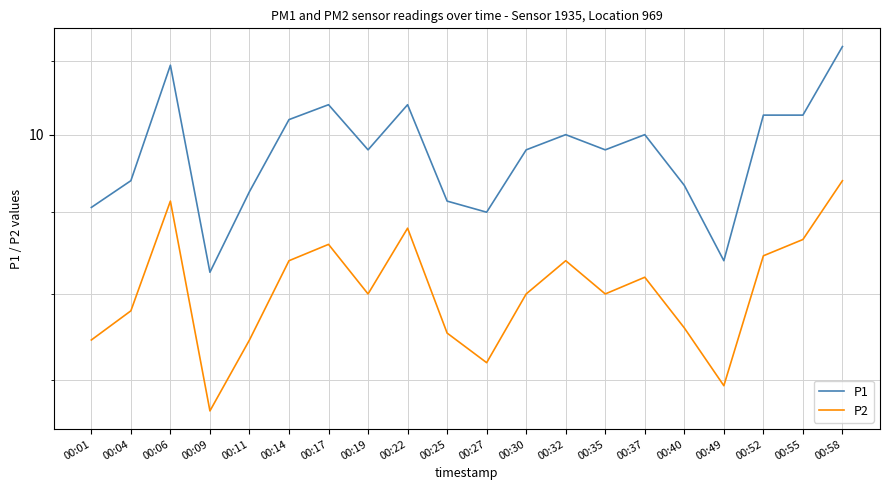

True or false: P2 and P1 cross at least once.

False